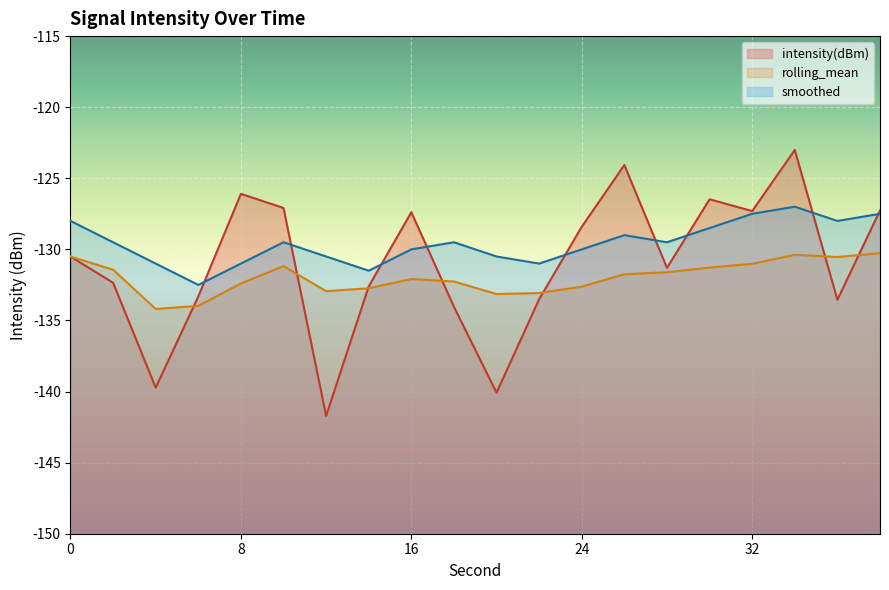

Where is the first local minimum for intensity(dBm)?

4